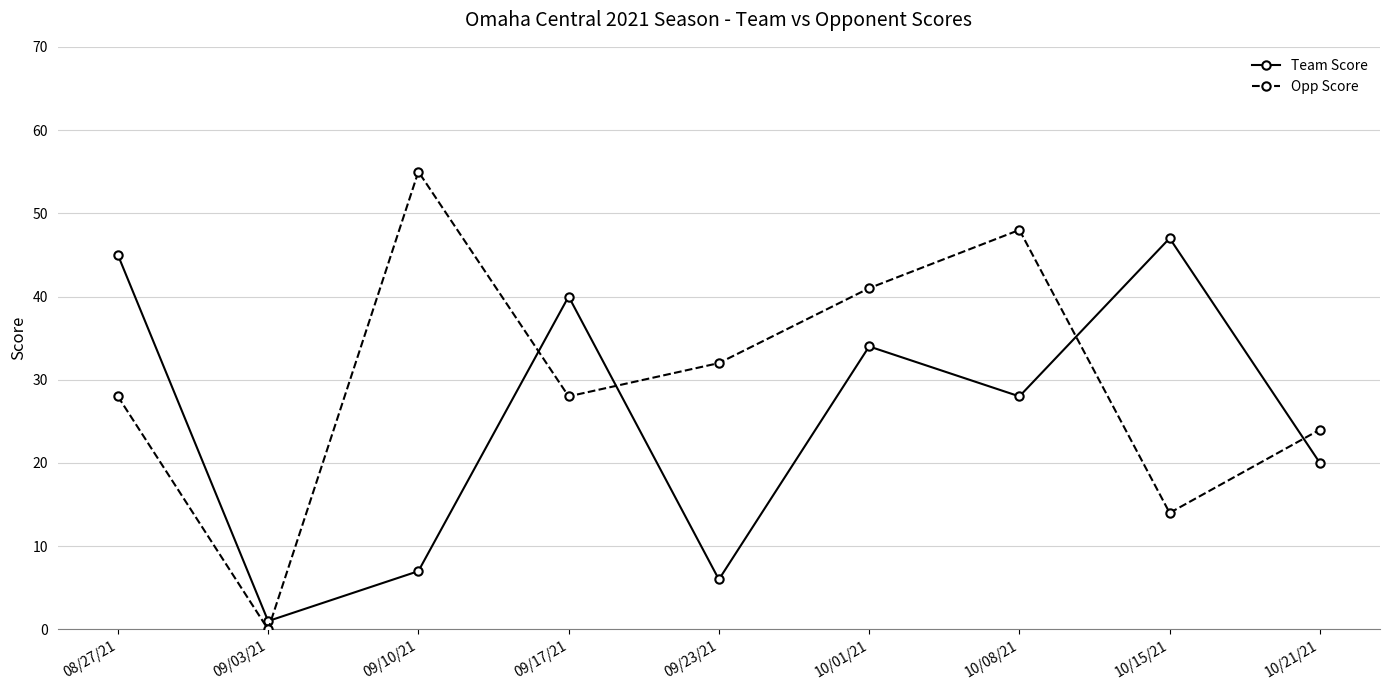

Where do Team Score and Opp Score first cross each other?

09/03/21 and 09/10/21